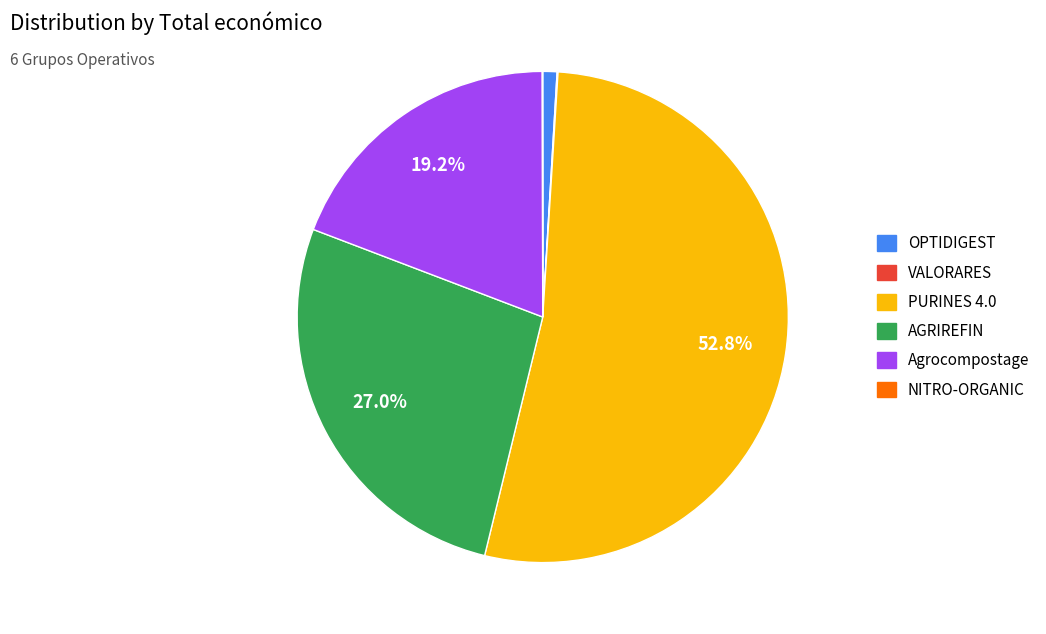

Which has a higher value, OPTIDIGEST or PURINES 4.0?

PURINES 4.0